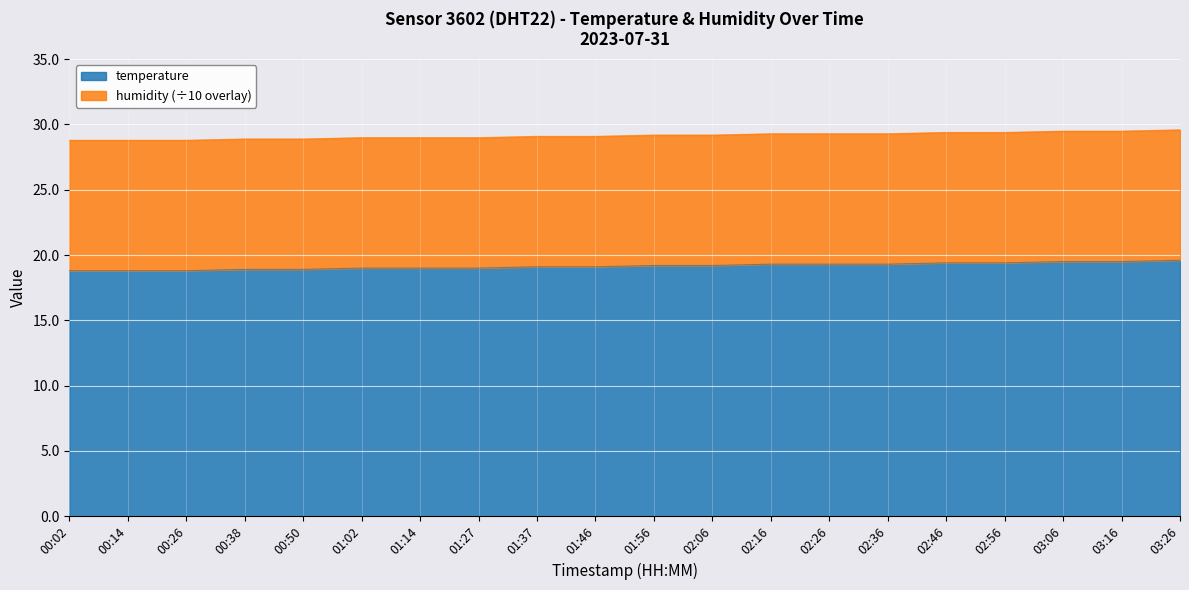

What is the change in value from 01:37 to 02:46?

+0.3